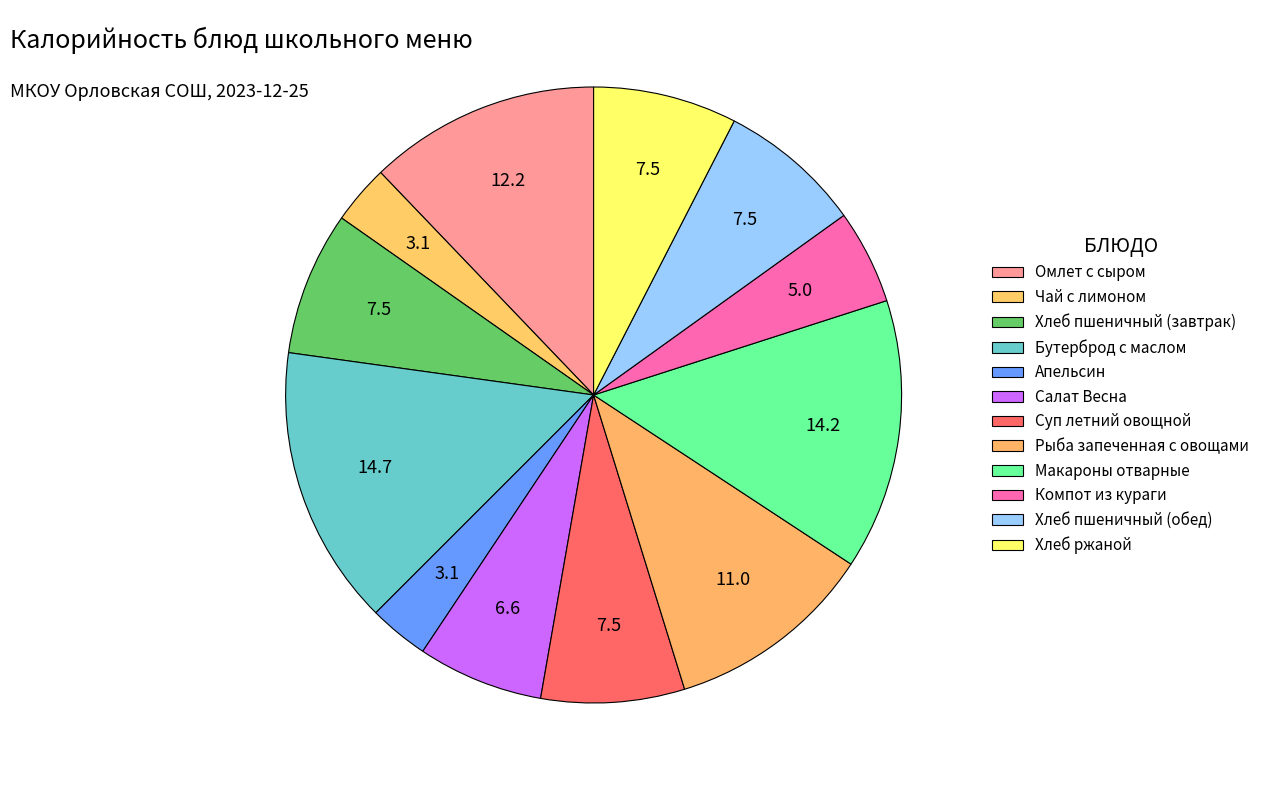

To the nearest percent, what is the combined percentage of Рыба запеченная с овощами and Суп летний овощной?

19%